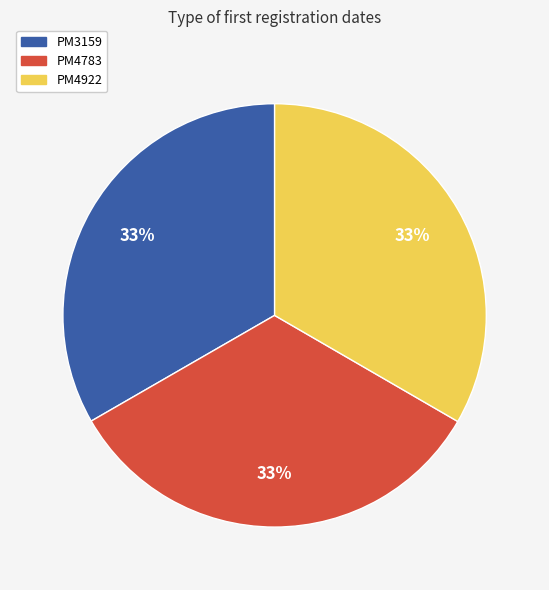

Is the sum of PM3159 and PM4922 greater than half?

Yes